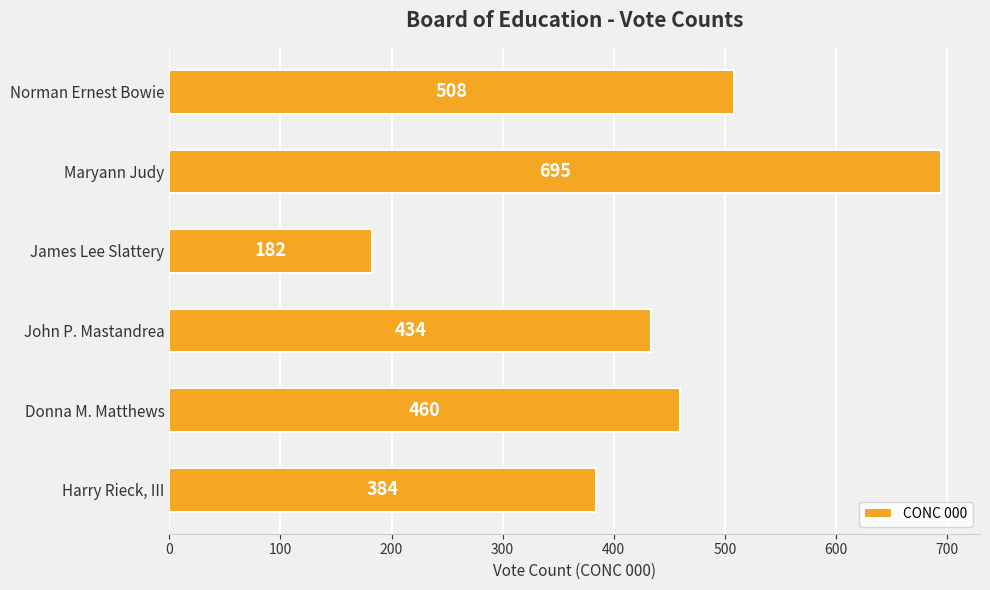

Count the number of categories in the chart.

6